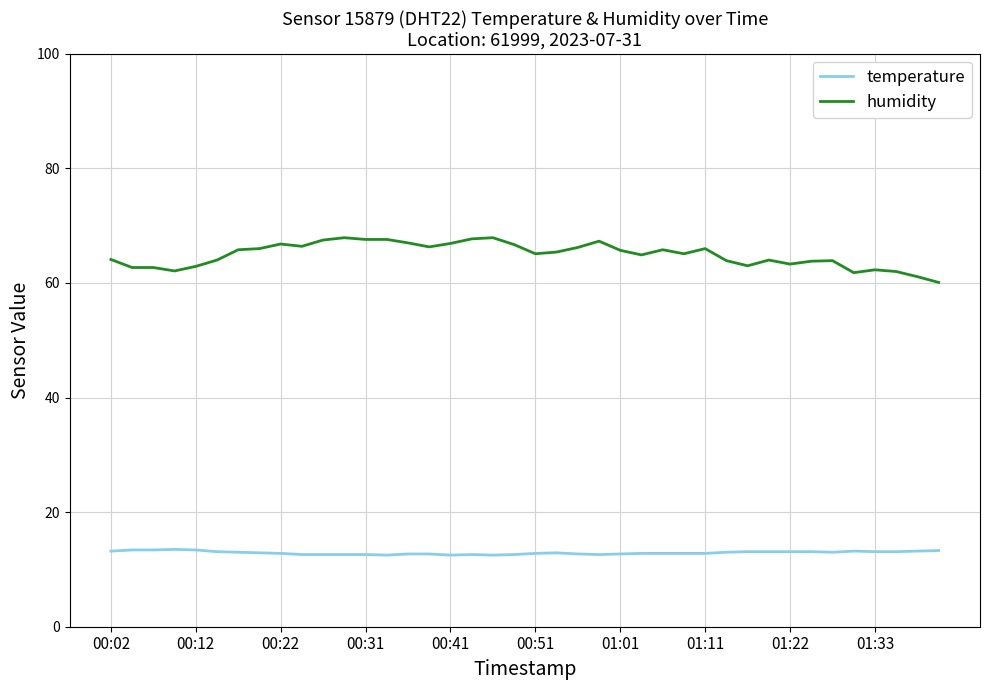

True or false: temperature and humidity cross at least once.

False